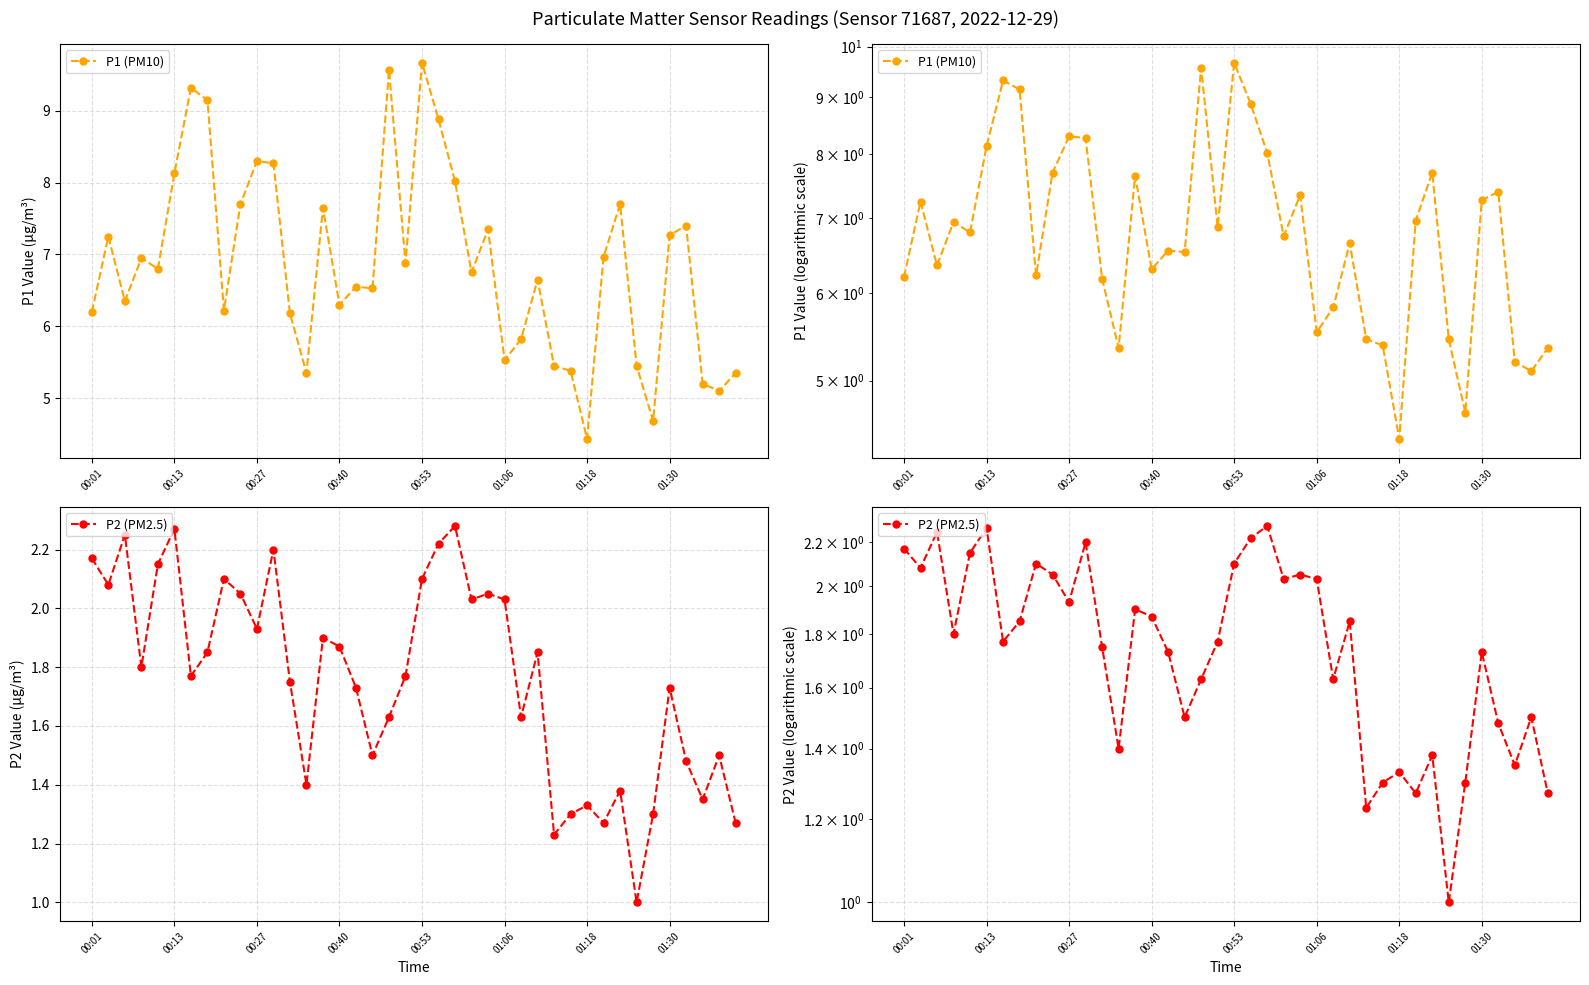

What is the value of the P2 (PM2.5) point at the 4th from the left?

1.8